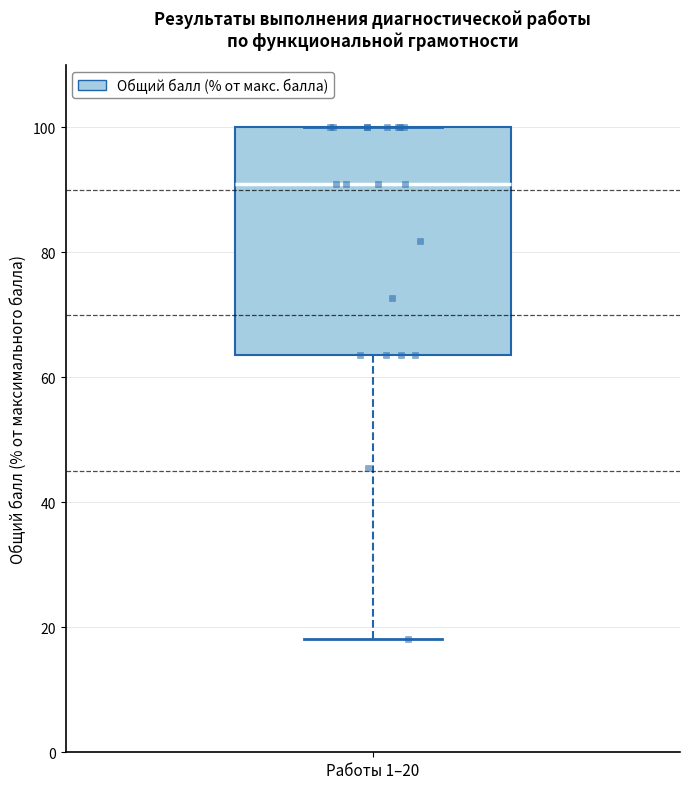

Read this box plot against the y-axis: the position of the median line, the range covered by the box, and the ends of both whiskers. The values are not printed on the chart, so give them approximately, as read against the axis.

median 90, box 64 to 100, whiskers 18 to 100